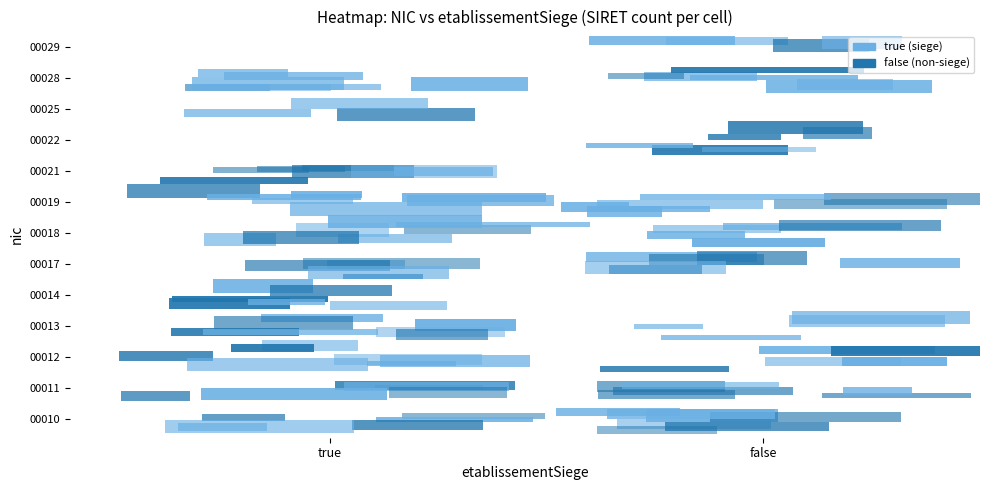

At which category is the sum across all series the highest?

false